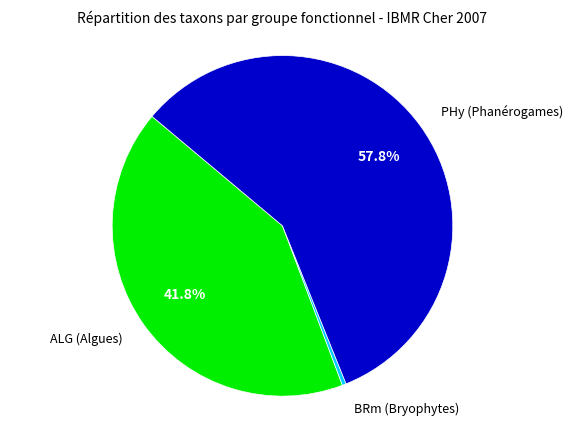

Rank the categories by value from lowest to highest.

BRm (Bryophytes), ALG (Algues), PHy (Phanérogames)